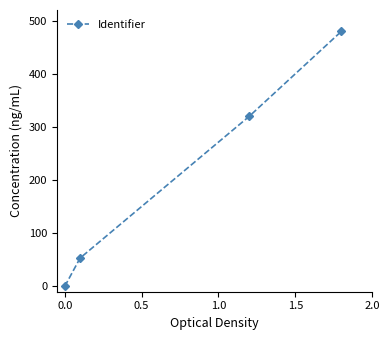

What is the maximum value shown in the chart?

480.0